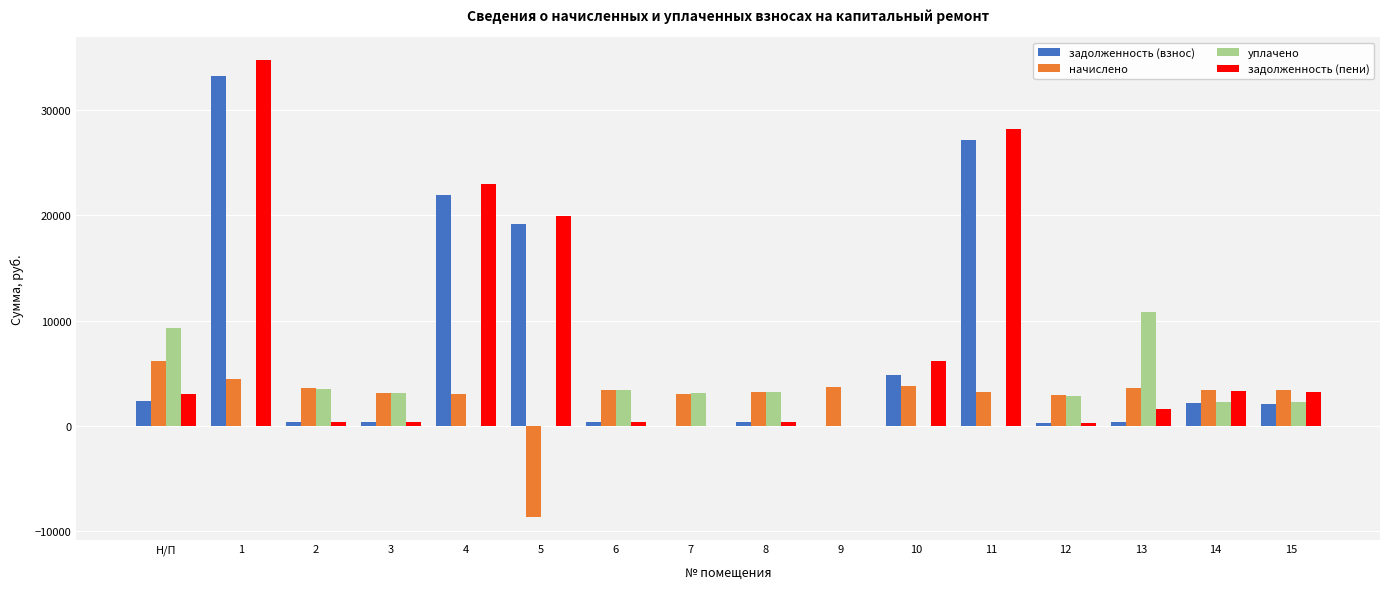

At which category is the sum across all series the highest?

1